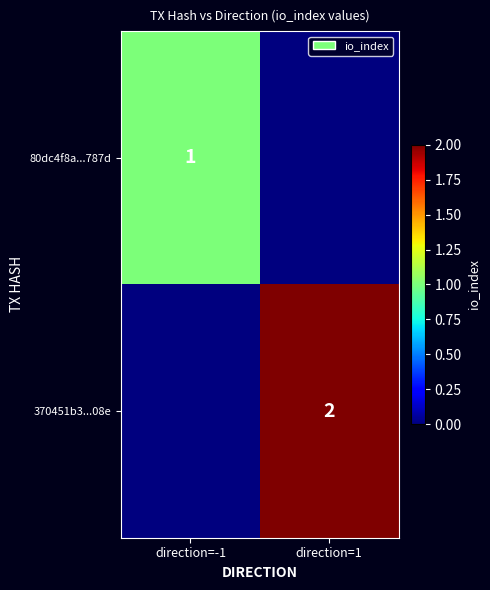

The value of 370451b3...08e at direction=1 is 2. True or false?

True